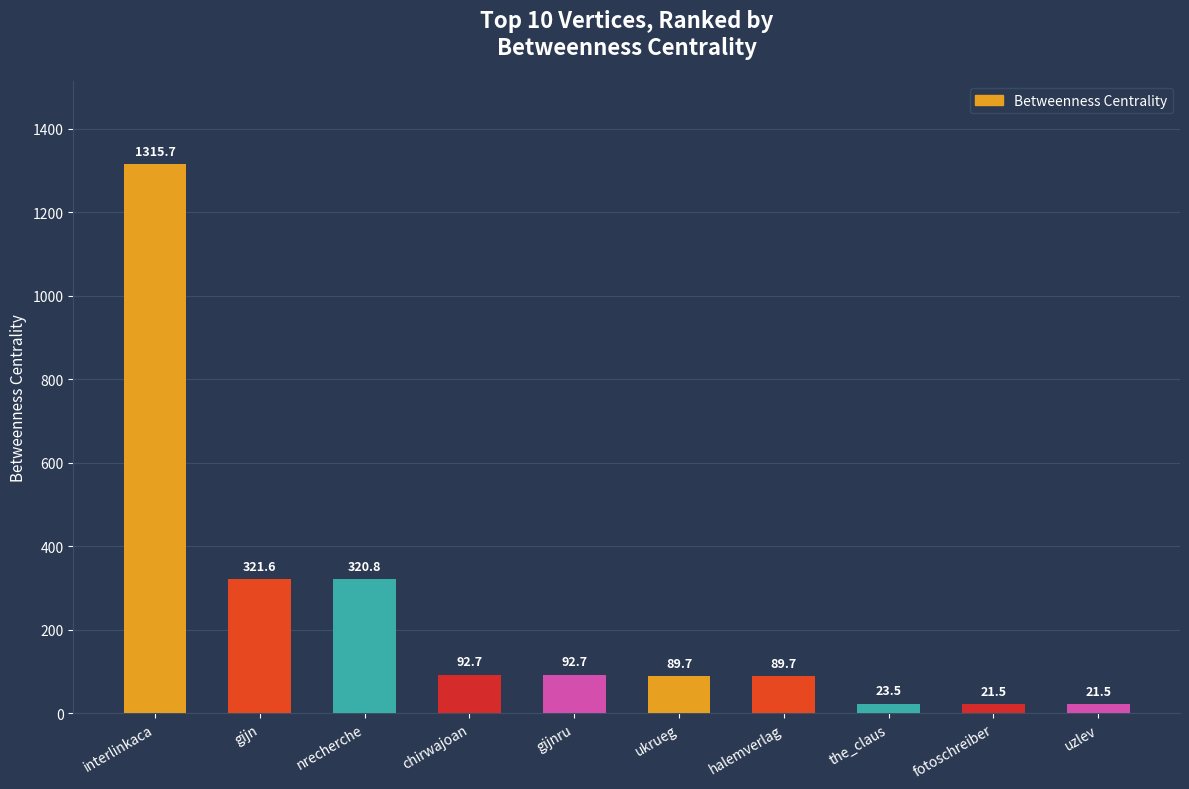

What is the change in value from interlinkaca to ukrueg?

-1226.0